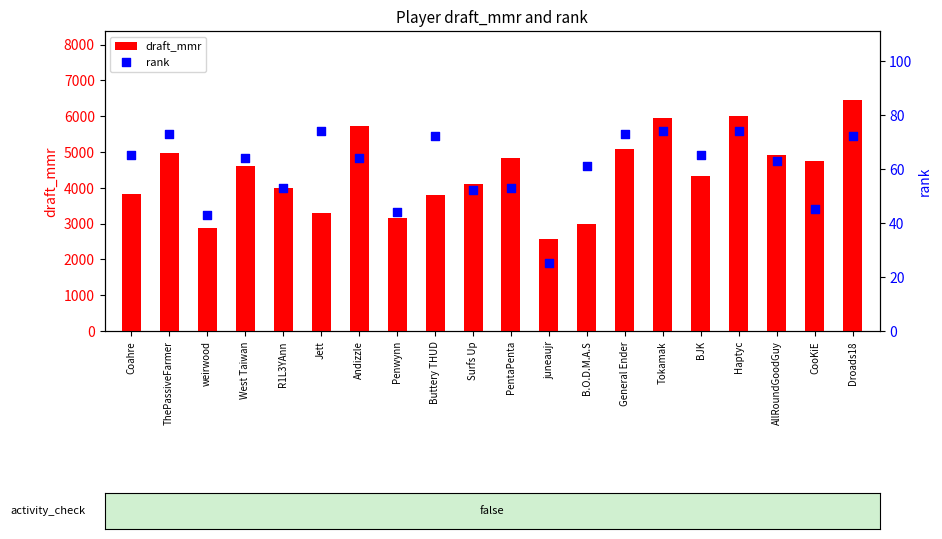

Which series reaches the minimum Y coordinate?

rank